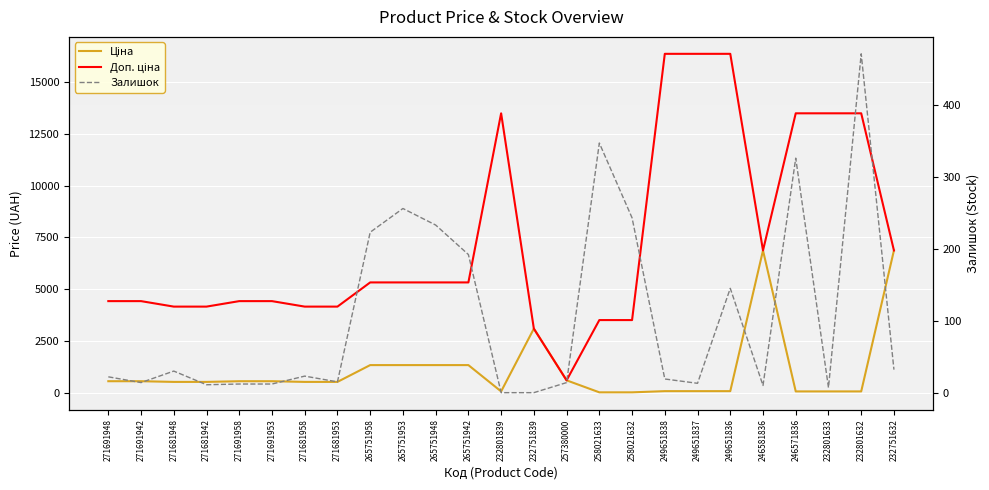

How many intersections are there between Залишок and Ціна?

8